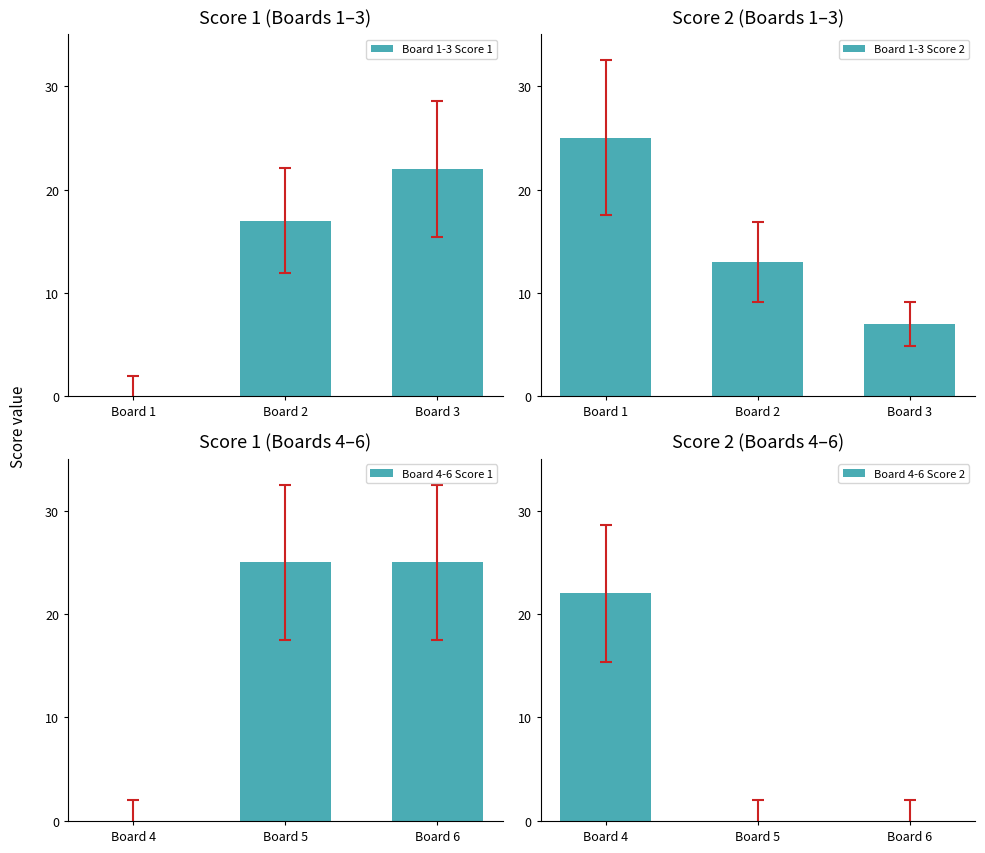

True or false: Board 1-3 Score 1 has a value of -7 at Board 1.

False